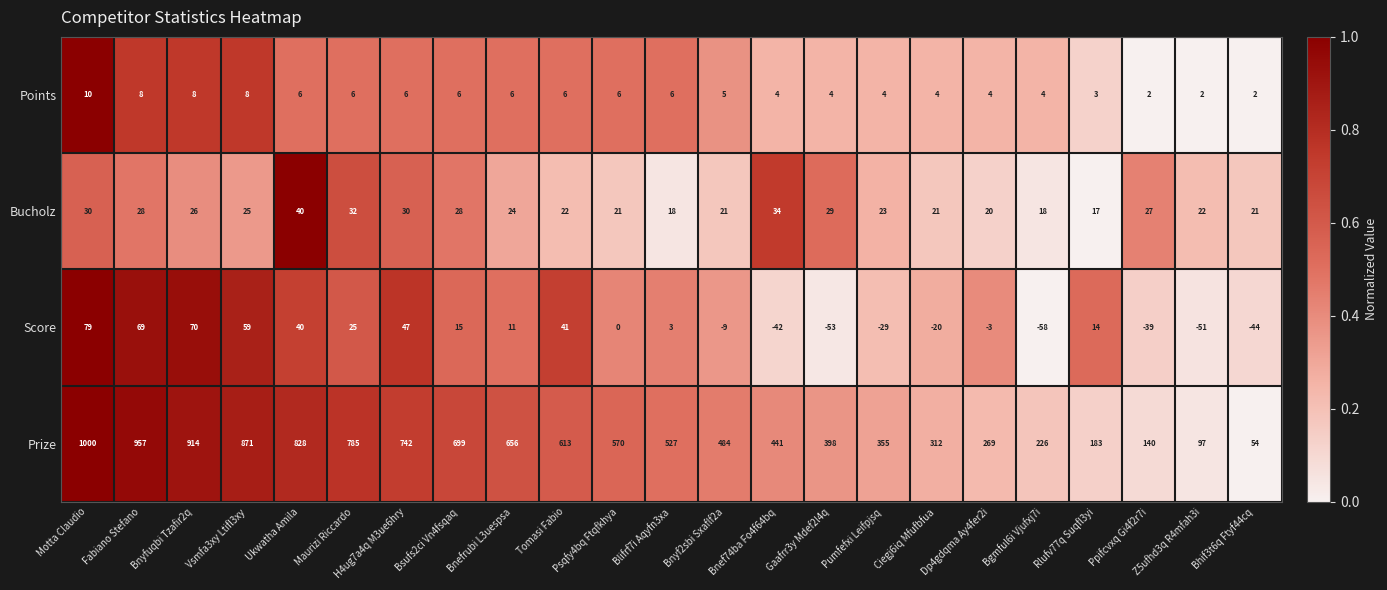

True or false: Bucholz has a value of 30 at H4ug7a4q M3ue6hry.

True